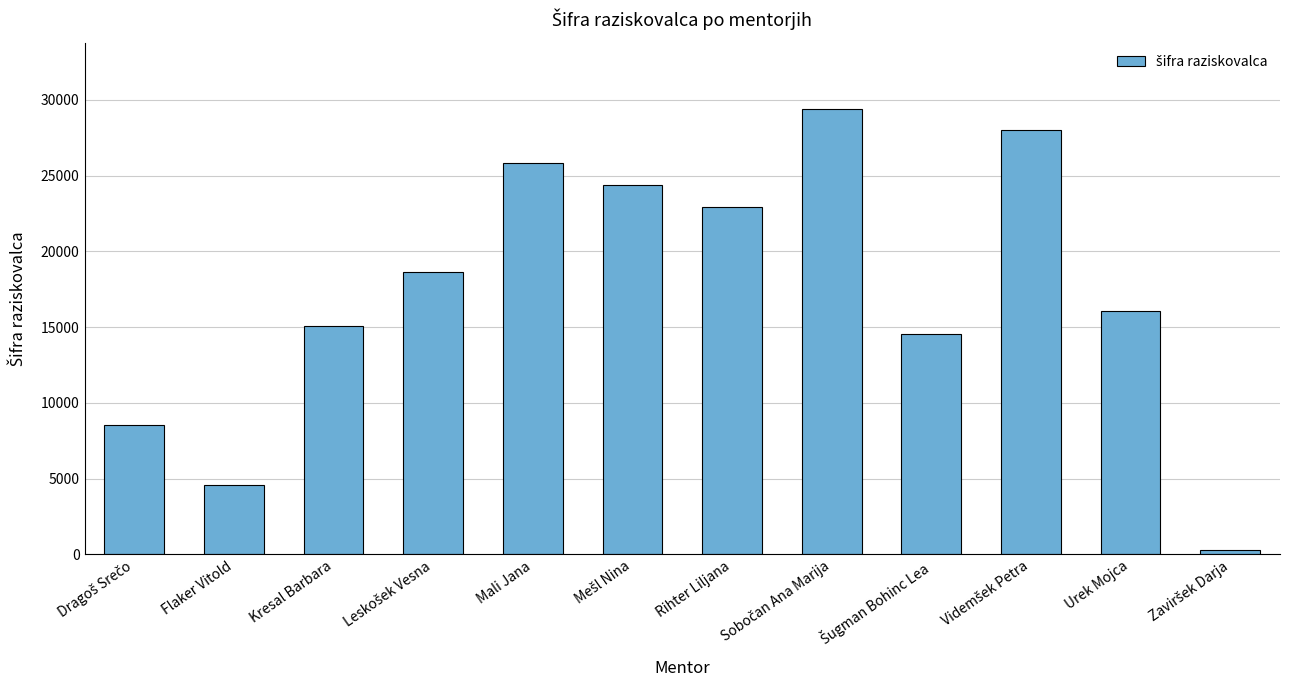

What is the difference between the second highest and minimum values?

27680